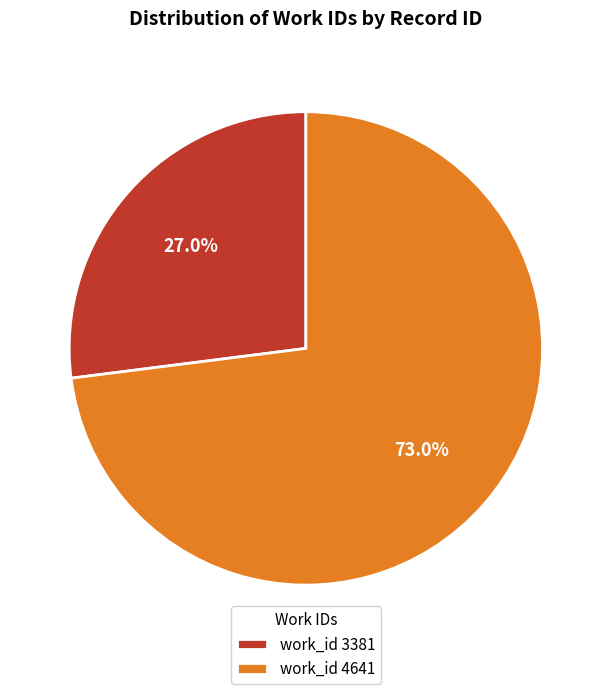

Rank the categories by value from lowest to highest.

work_id 3381, work_id 4641